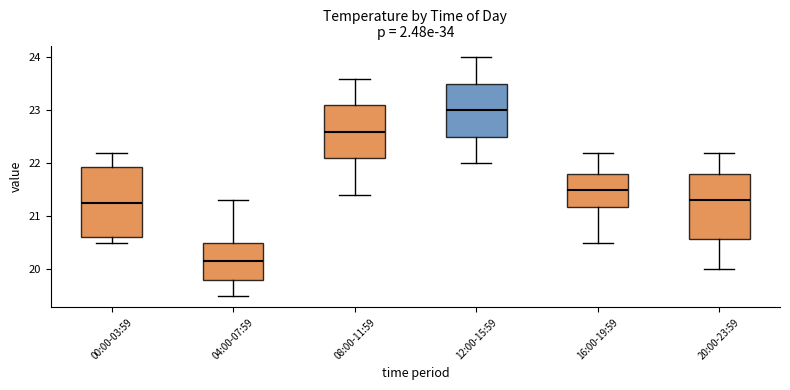

Reading left to right, read every box against the y-axis: the position of its median line, the range the box covers, and the ends of its whiskers. The values are not printed on the chart, so give them approximately, as read against the axis.

00:00-03:59: median 21.3, box 20.6 to 21.9, whiskers 20.5 to 22.2
04:00-07:59: median 20.2, box 19.8 to 20.5, whiskers 19.5 to 21.3
08:00-11:59: median 22.6, box 22.1 to 23.1, whiskers 21.4 to 23.6
12:00-15:59: median 23.0, box 22.5 to 23.5, whiskers 22.0 to 24.0
16:00-19:59: median 21.5, box 21.2 to 21.8, whiskers 20.5 to 22.2
20:00-23:59: median 21.3, box 20.6 to 21.8, whiskers 20.0 to 22.2